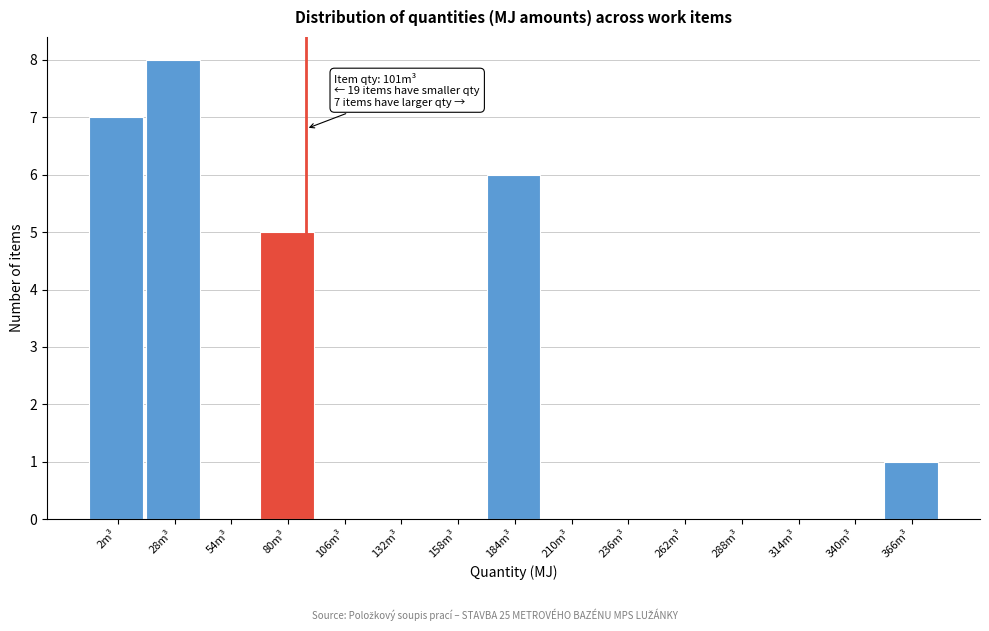

Reading right to left, transcribe all the data shown in this chart.

366m³=1	340m³=0	314m³=0	288m³=0	262m³=0	236m³=0	210m³=0	184m³=6	158m³=0	132m³=0	106m³=0	80m³=5	54m³=0	28m³=8	2m³=7